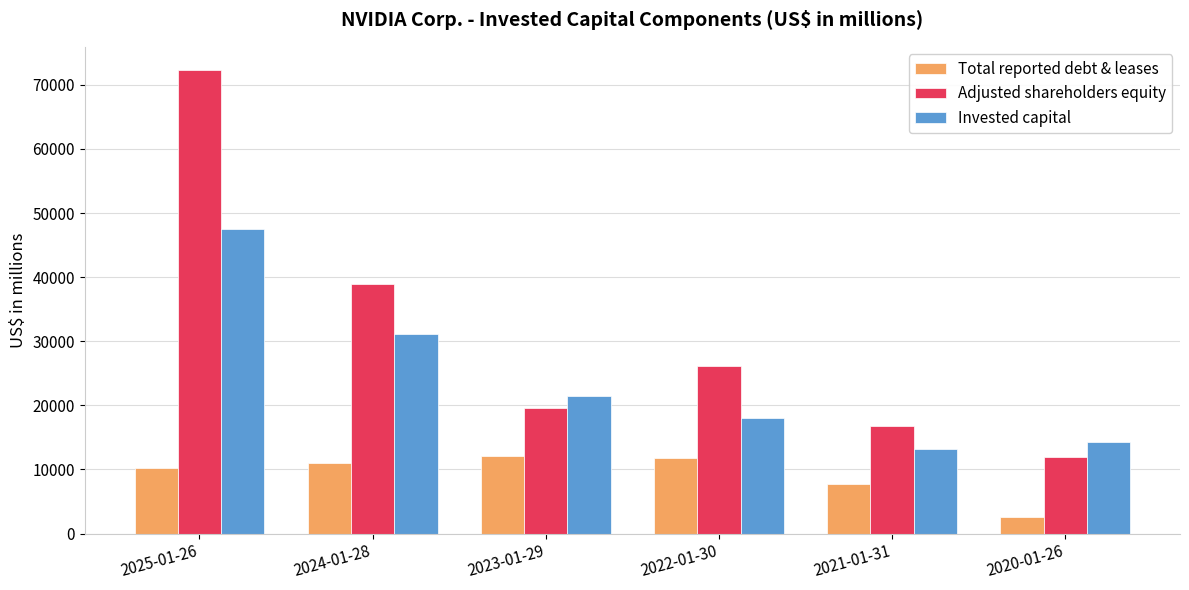

List the series in order of their peak value, highest first.

Adjusted shareholders equity, Invested capital, Total reported debt & leases